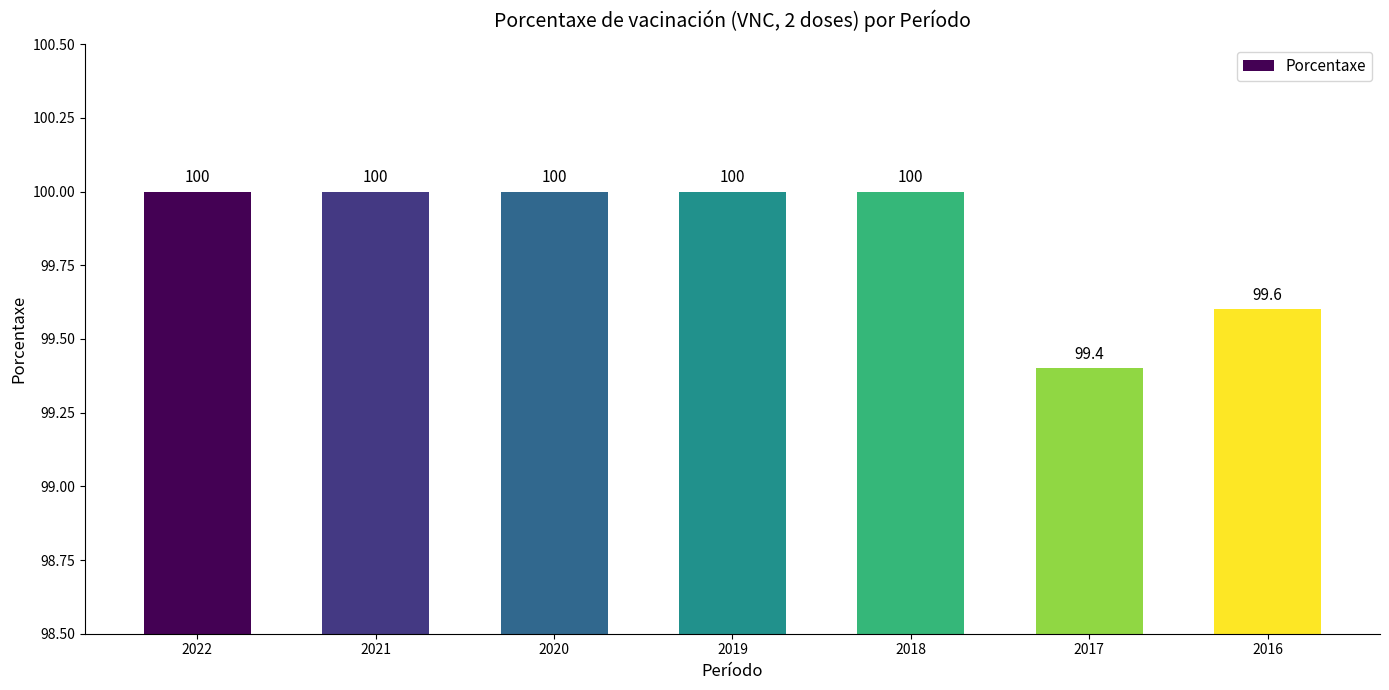

Reading left to right, transcribe all the data shown in this chart.

100.0	100.0	100.0	100.0	100.0	99.4	99.6